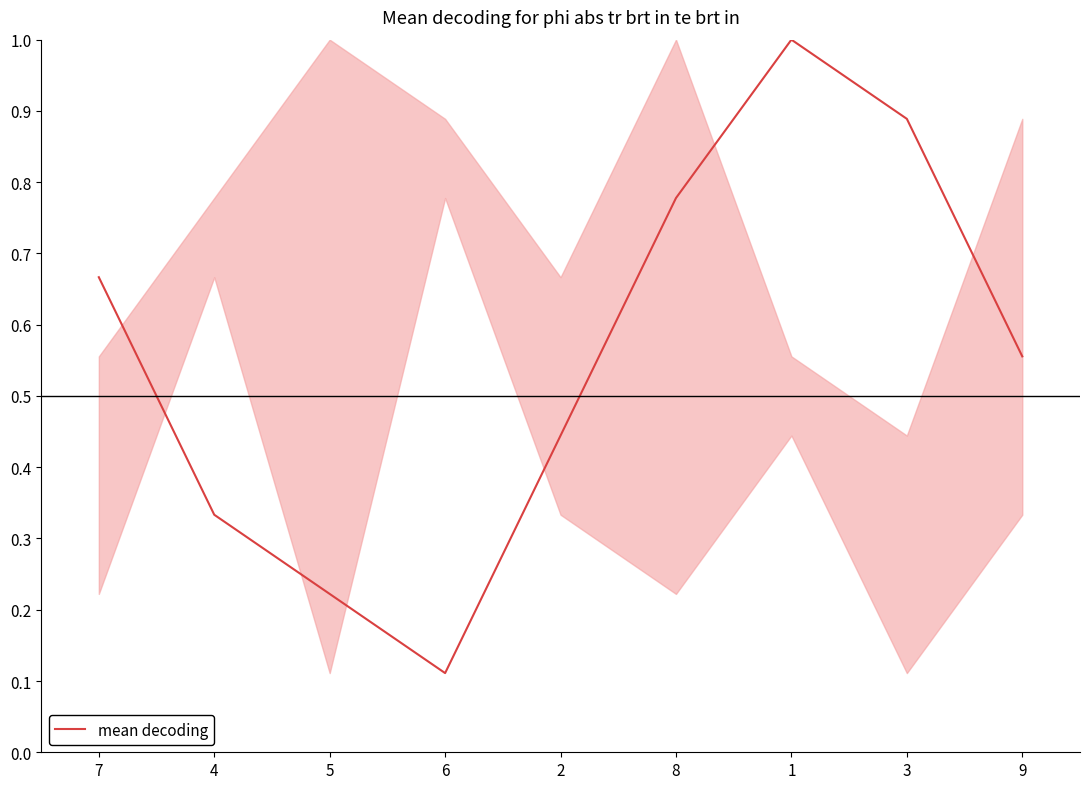

Which has a higher value, 9 or 2?

9